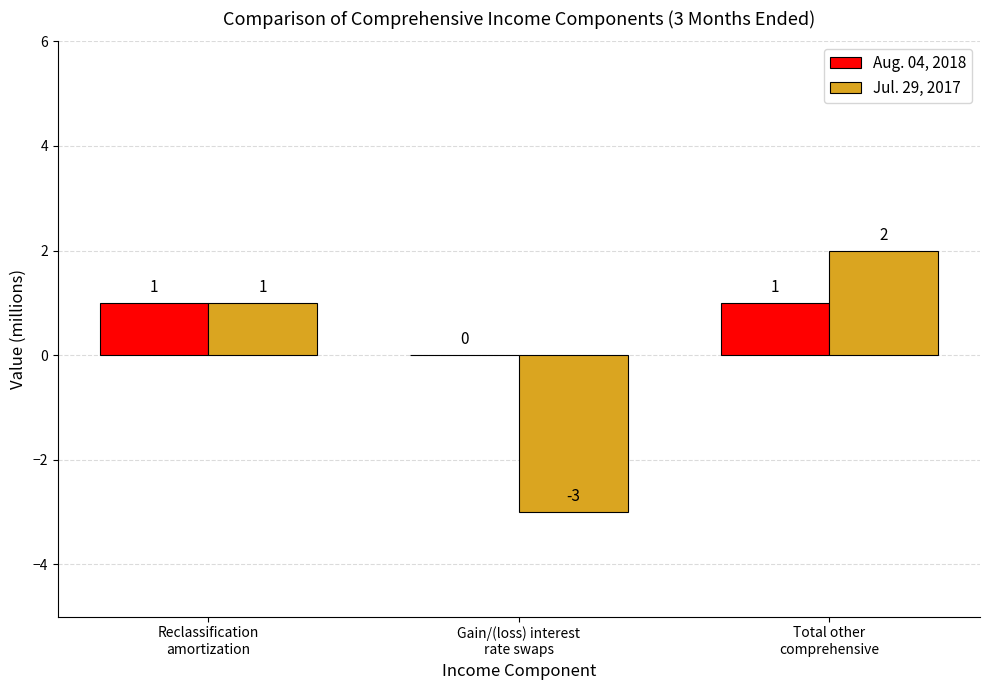

Which series has the largest total across all categories?

Aug. 04, 2018